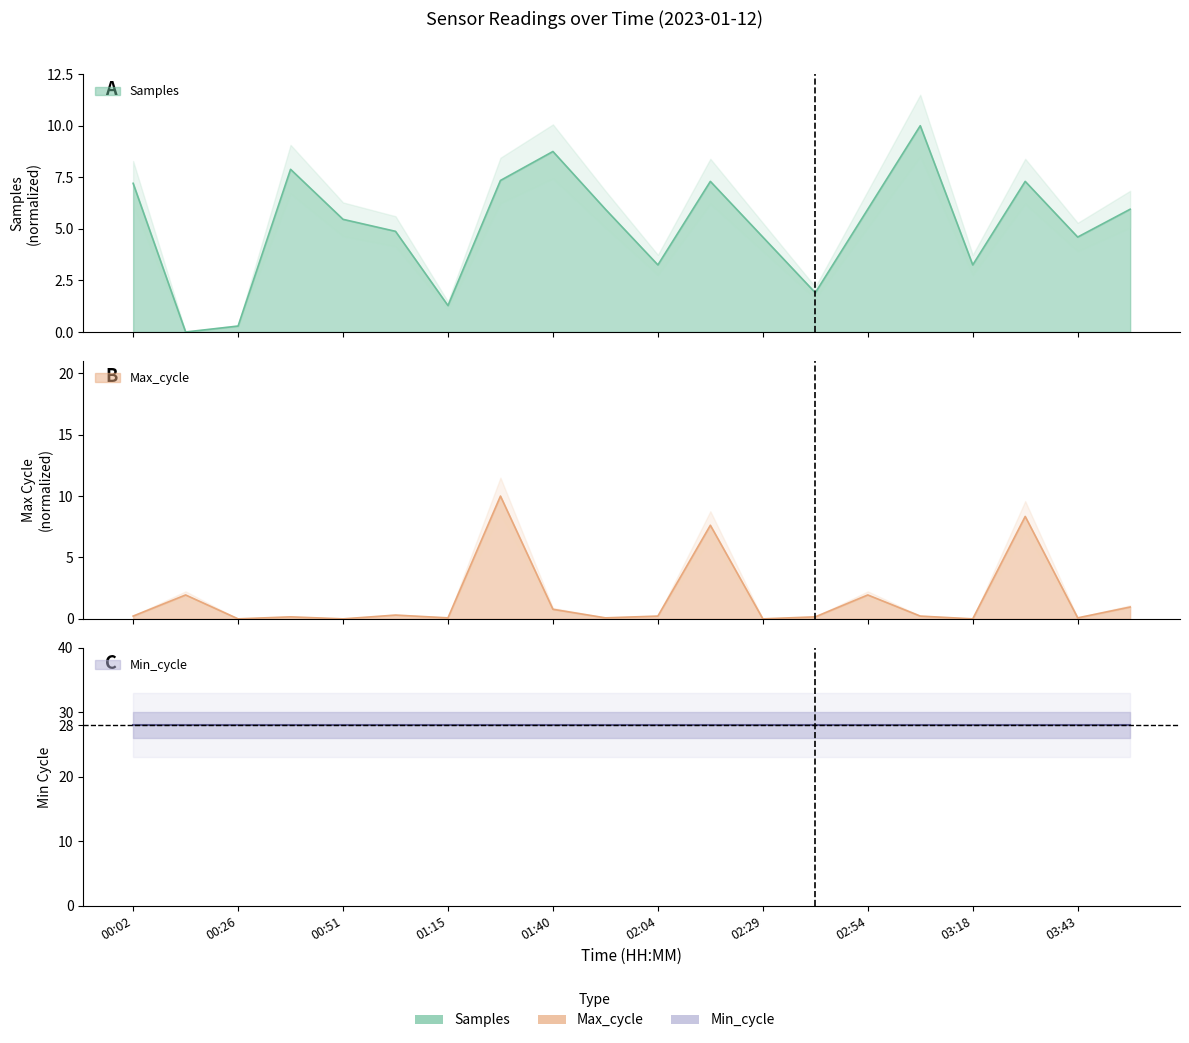

How many times do Samples and Max_cycle cross each other?

8